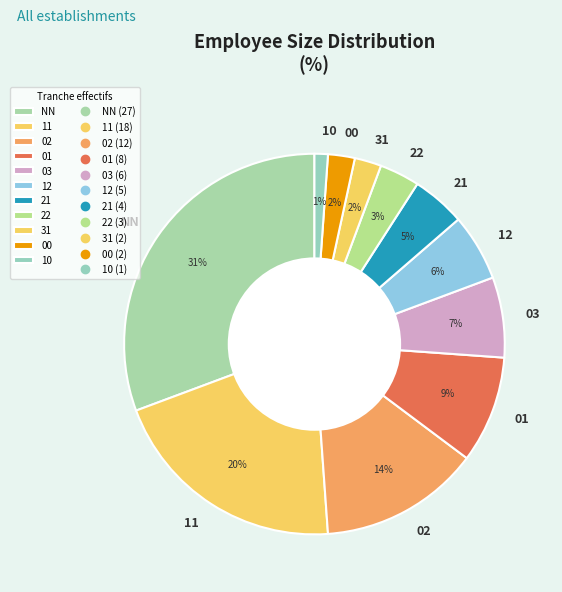

To the nearest percent, what percentage of the pie is NN?

31%